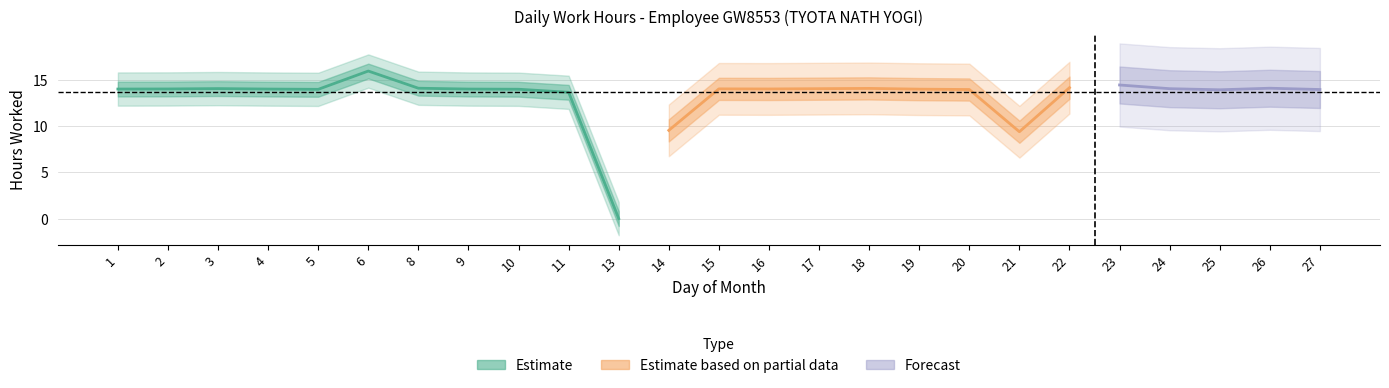

The value at 6 is 9.0. True or false?

False